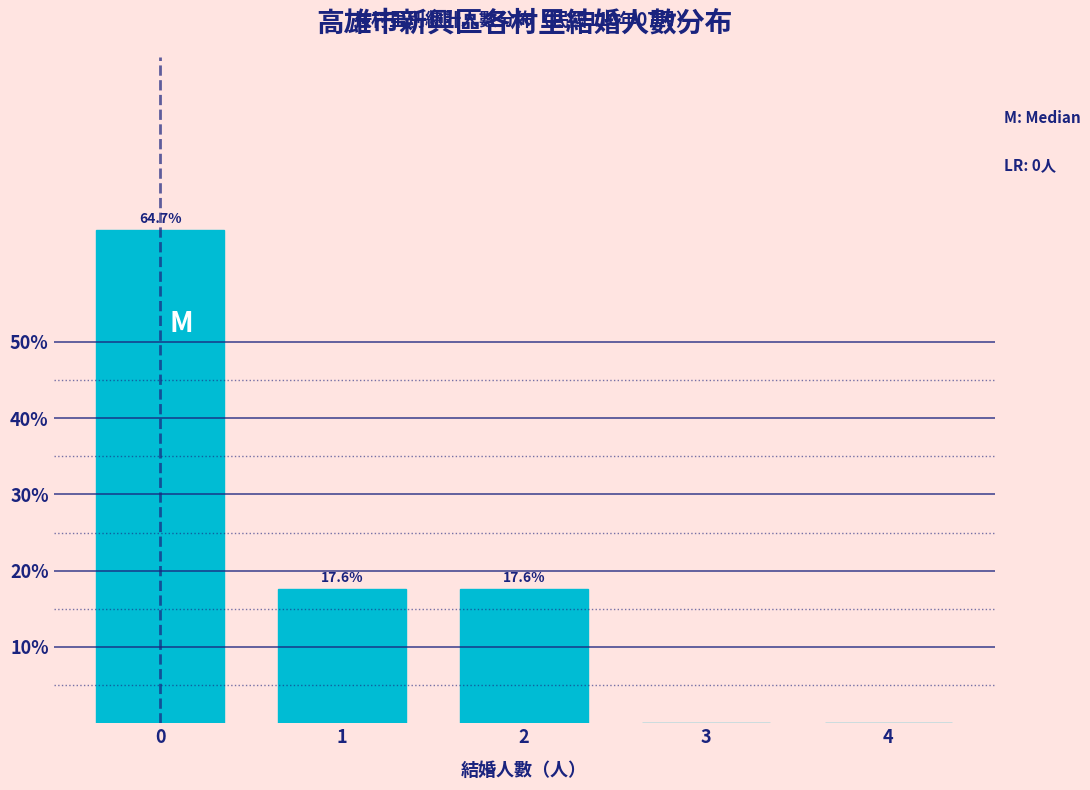

Reading left to right, extract all data points from this chart.

0=64.7	1=17.6	2=17.6	3=0.0	4=0.0